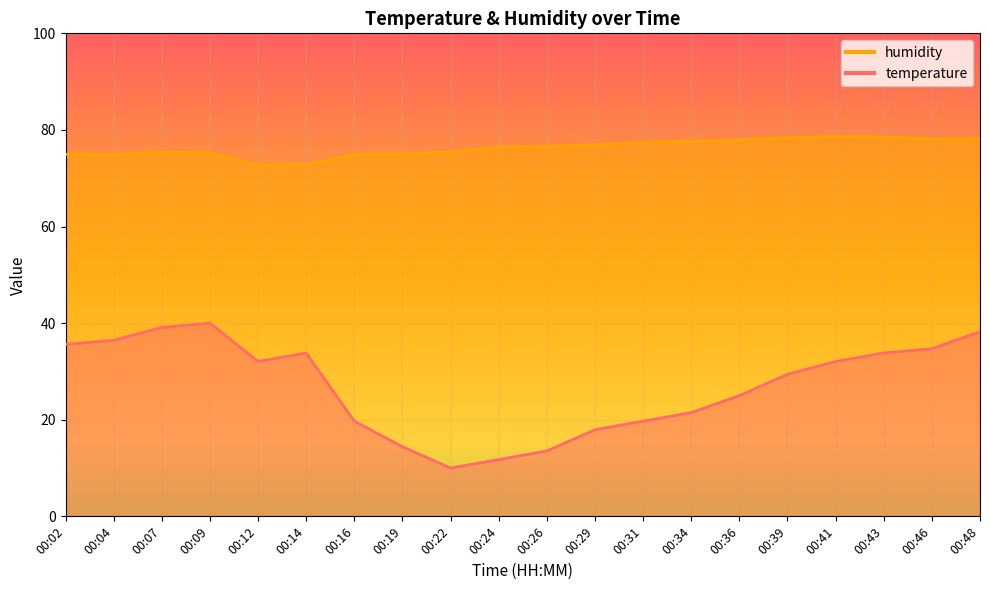

What is the highest value of the temperature series?

40.0